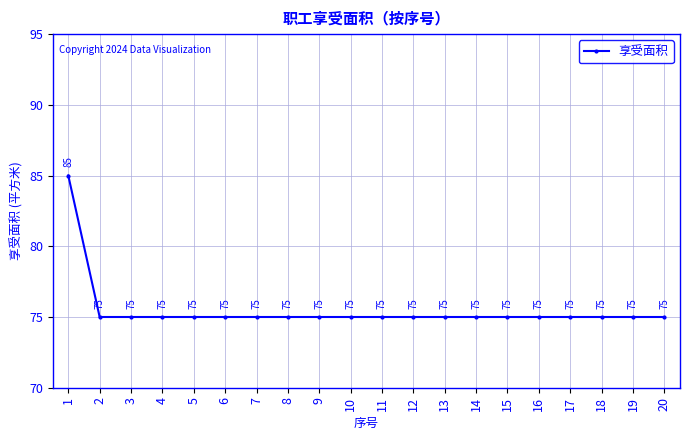

The value at 14 is 75. True or false?

True